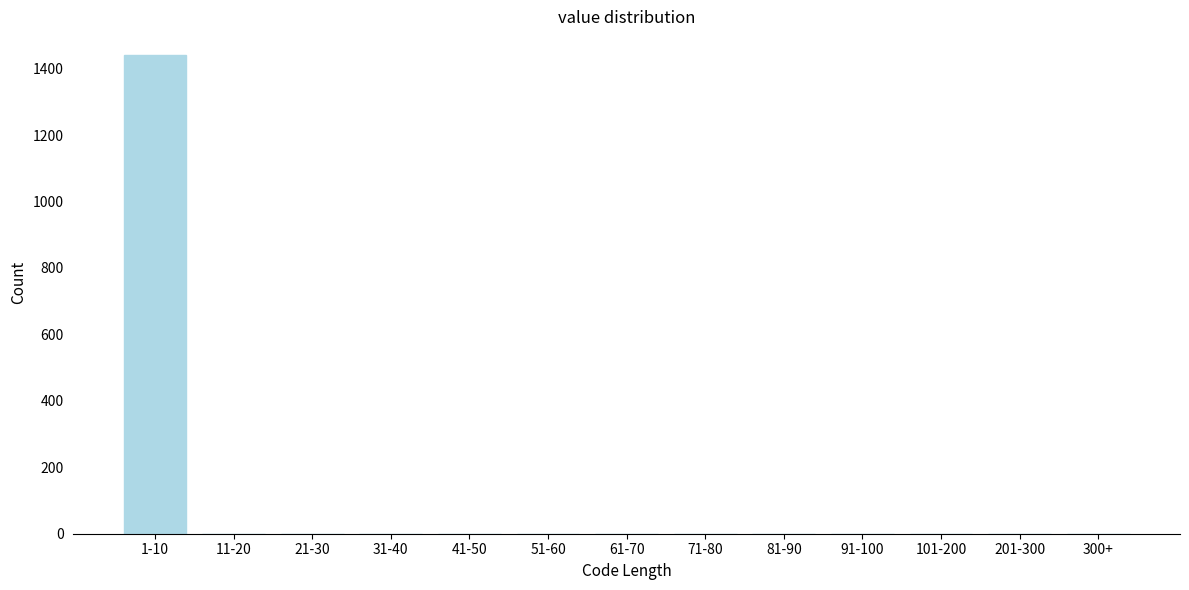

Reading left to right, extract all data points from this chart.

1-10=1440	11-20=0	21-30=0	31-40=0	41-50=0	51-60=0	61-70=0	71-80=0	81-90=0	91-100=0	101-200=0	201-300=0	300+=0